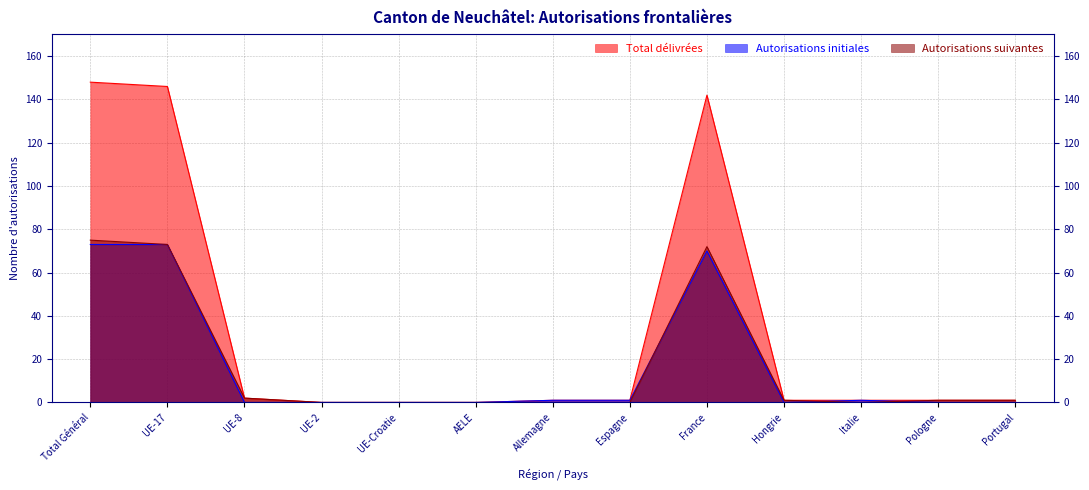

Is it true that Total délivrées equals -80 at AELE?

False